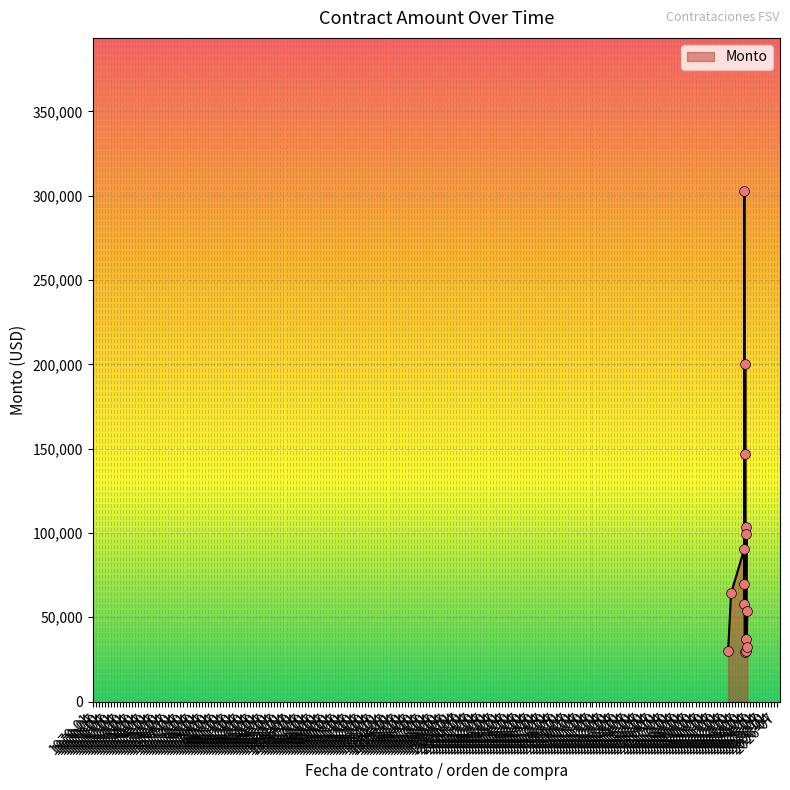

What is the ratio of the value at 2023-11-07 to the value at 2022-06-09?

6.7